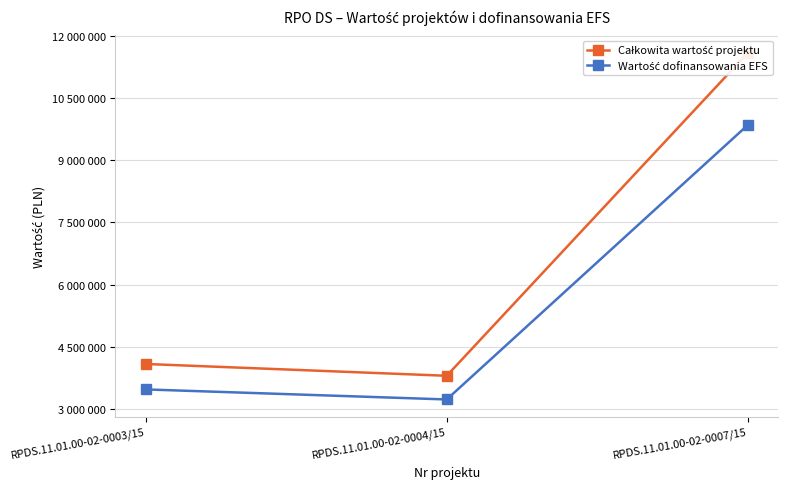

Reading left to right, list all the values displayed in this chart.

Całkowita wartość projektu: RPDS.11.01.00-02-0003/15=4086893.0	RPDS.11.01.00-02-0004/15=3802372.0	RPDS.11.01.00-02-0007/15=11584712.0
Wartość dofinansowania EFS: RPDS.11.01.00-02-0003/15=3473859.0	RPDS.11.01.00-02-0004/15=3232016.2	RPDS.11.01.00-02-0007/15=9847005.2